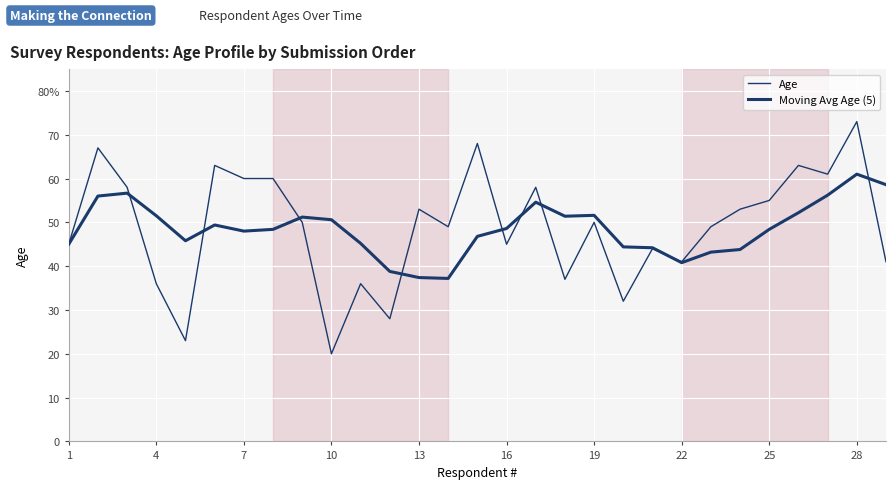

Does the chart display data point markers on the line(s)?

No